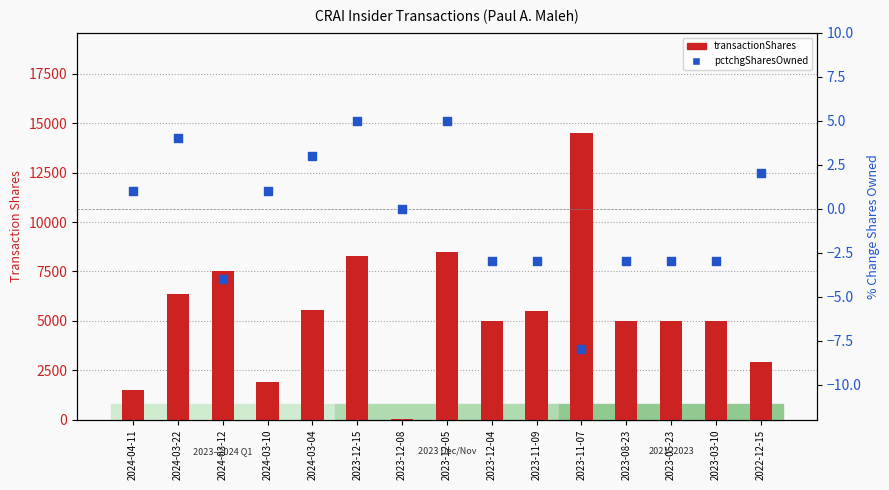

Which series has the largest total across all categories?

transactionShares